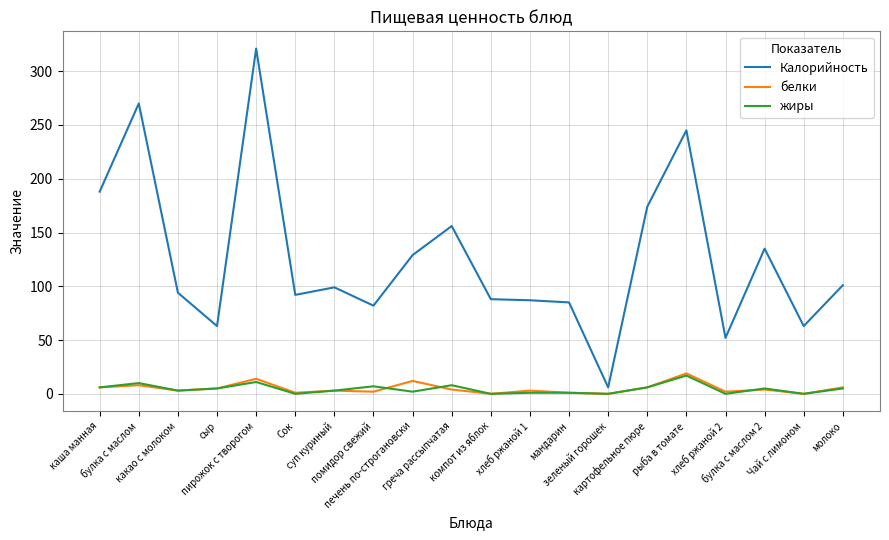

Where is Калорийность nearest to the value 163?

греча рассыпчатая